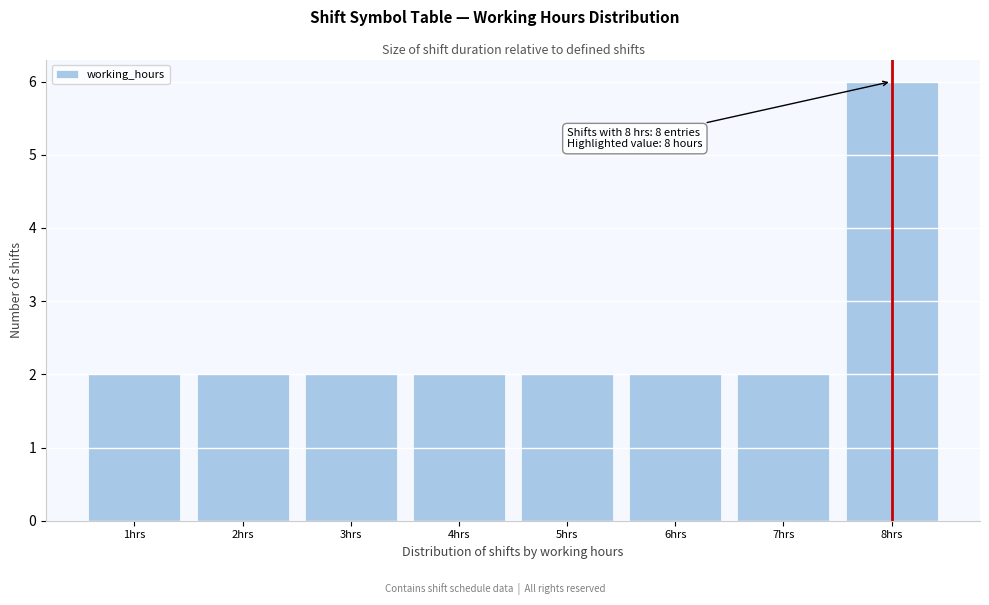

Over which range of the x-axis is the bar tallest?

7.5 to 8.5